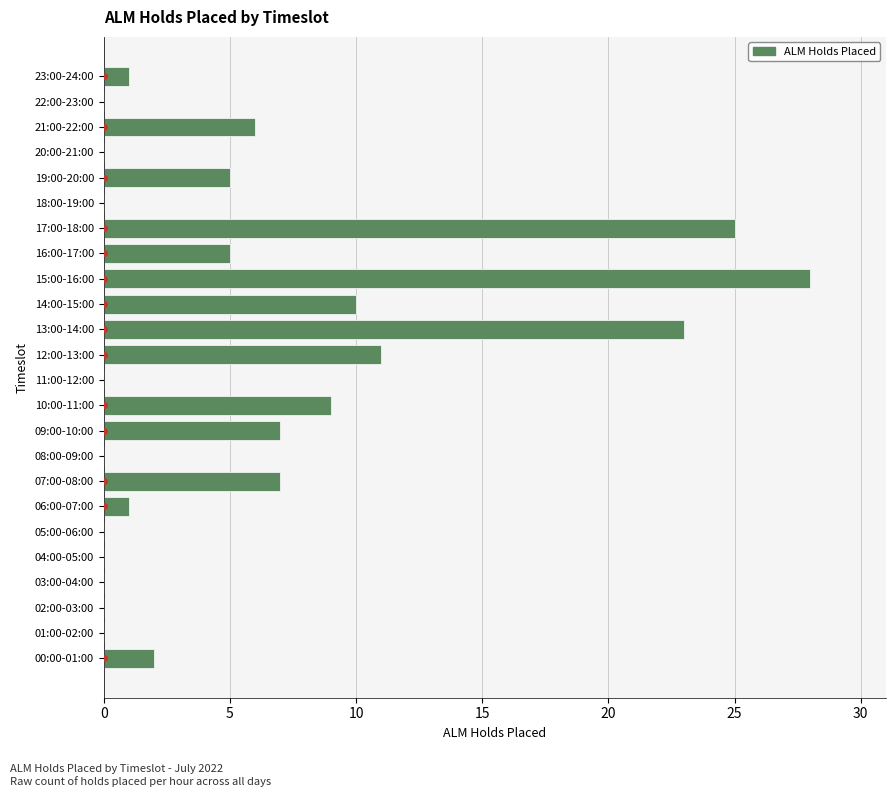

Is it true that the value at 15:00-16:00 is 11?

False